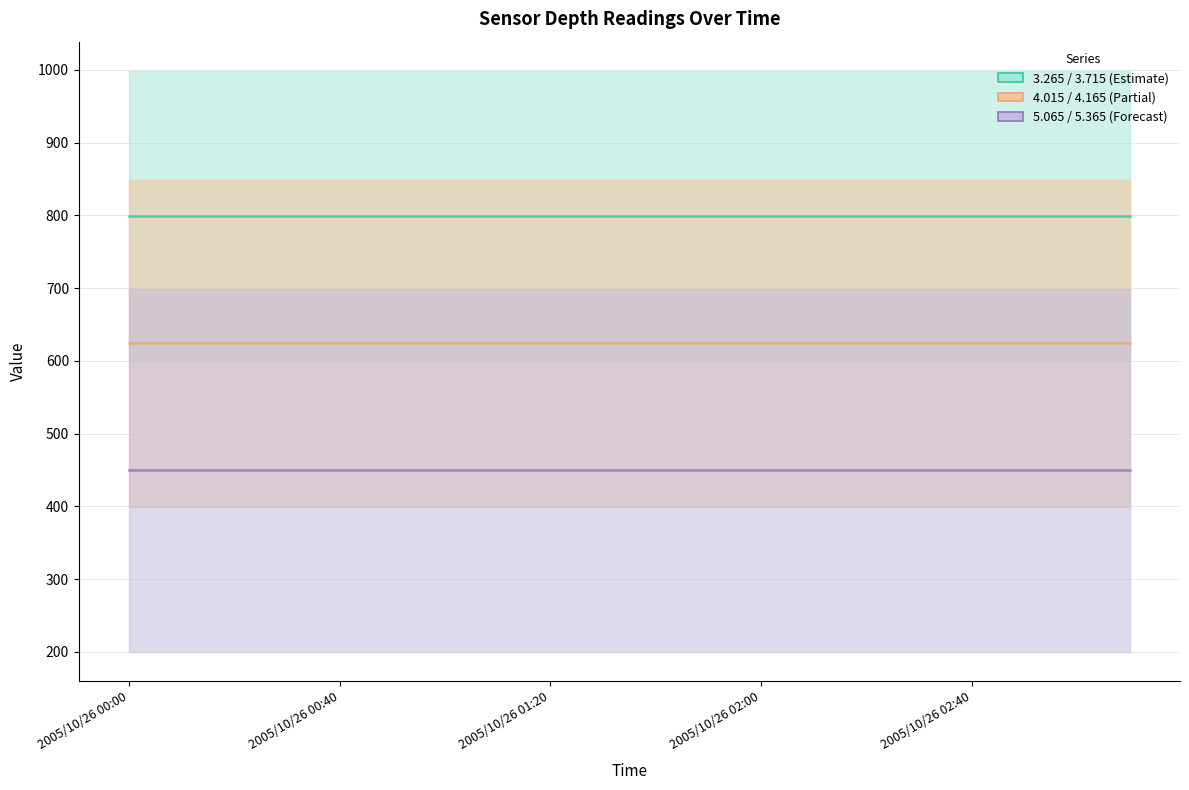

What is the minimum value for 5.065 / 5.365 (Forecast)?

449.5